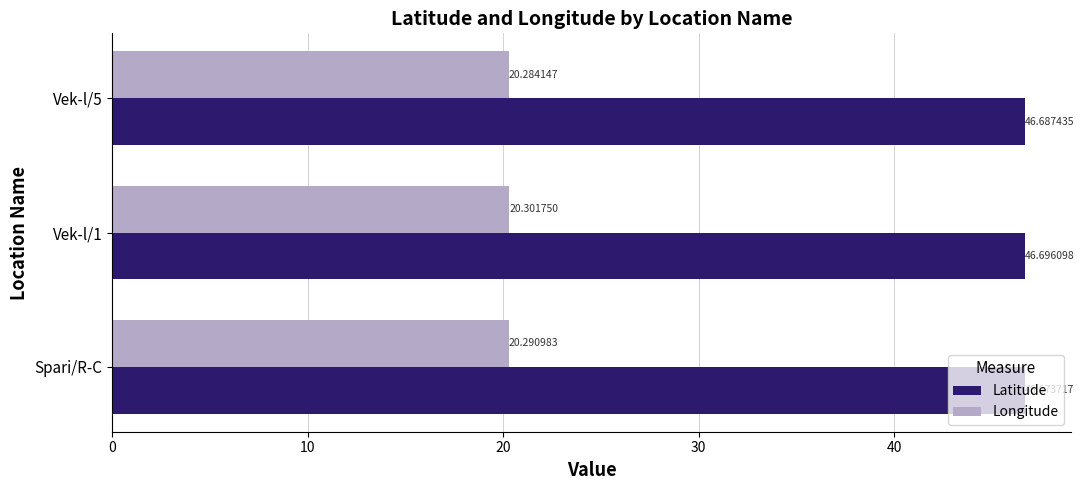

What is the maximum value shown in the chart?

46.7